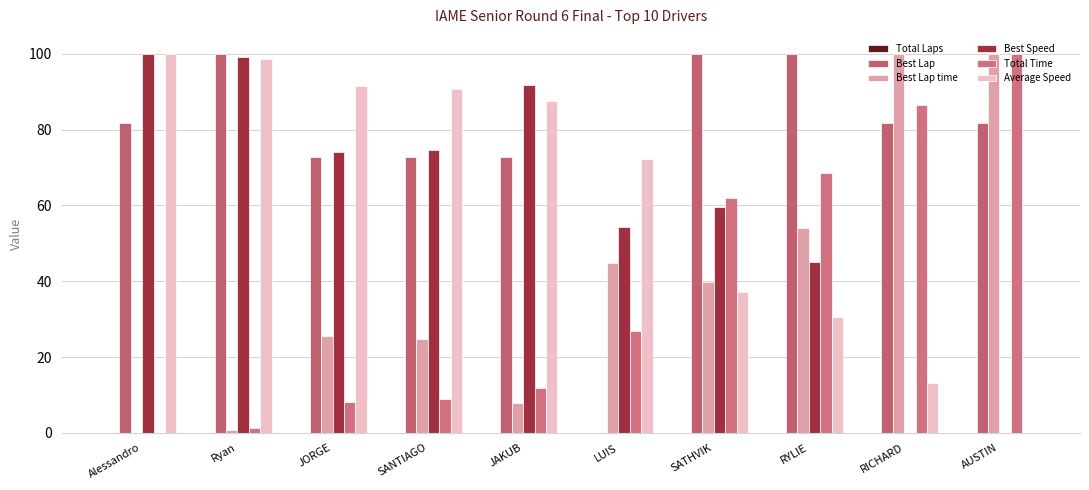

How many groups of bars are there?

10